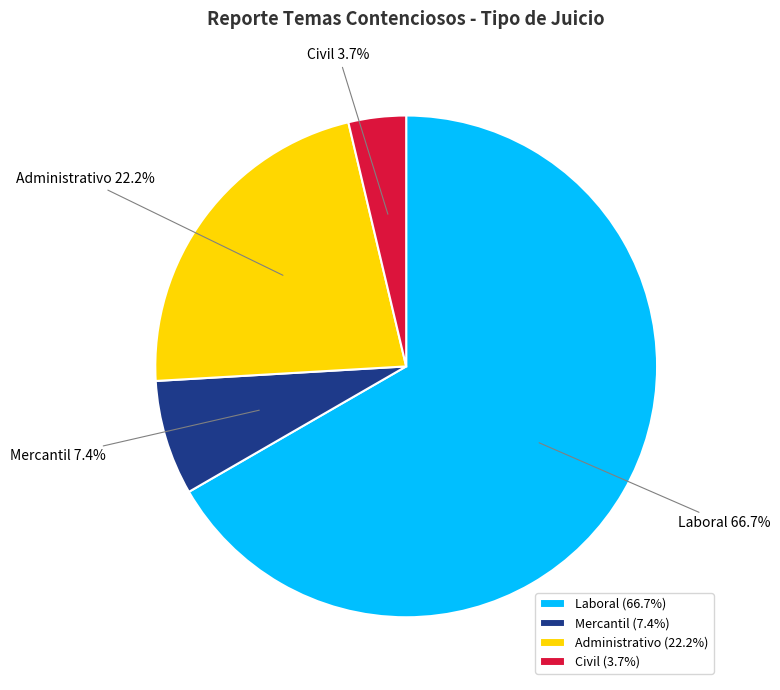

What is the ratio of the value at Administrativo to the value at Civil?

6.0